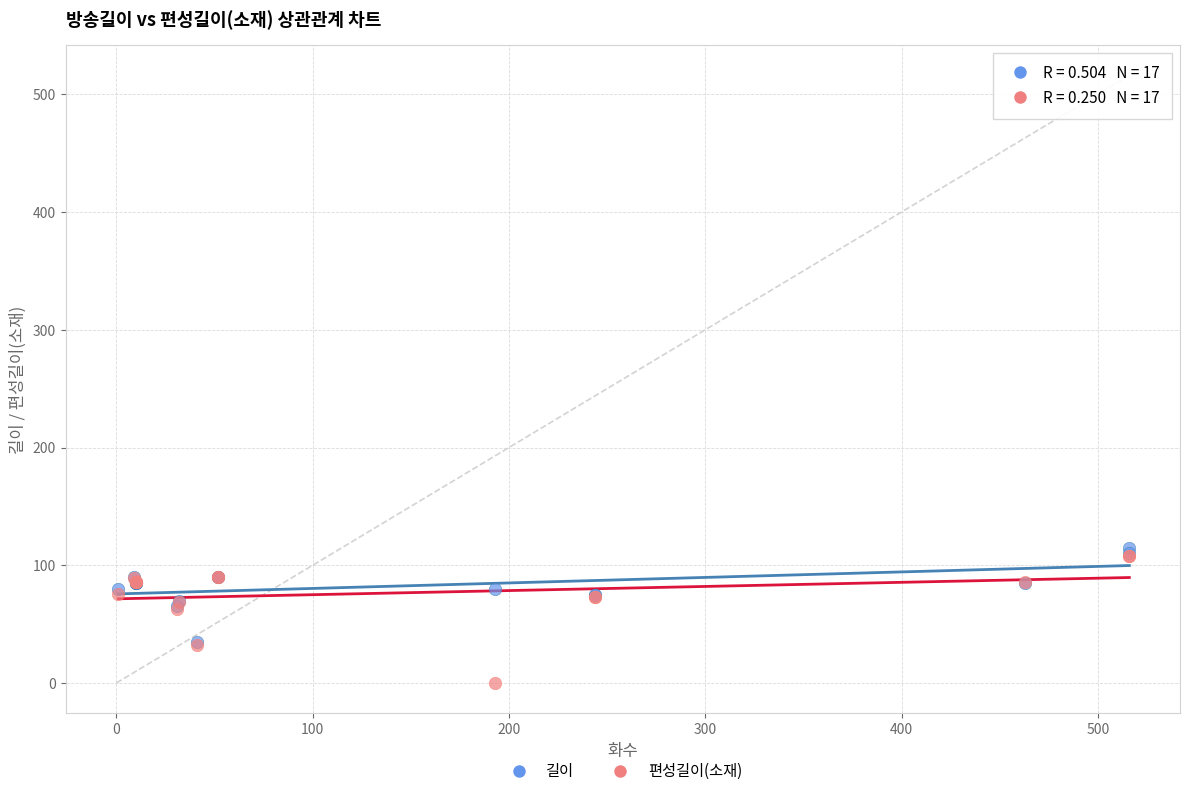

Which series reaches the maximum Y coordinate?

길이